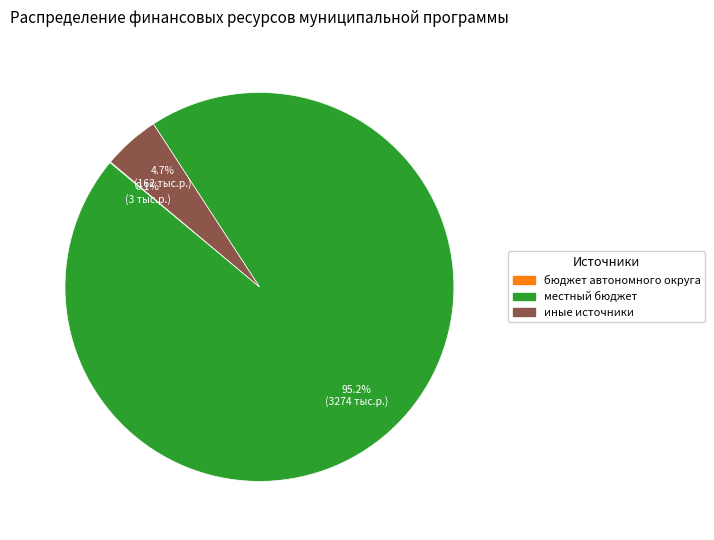

To the nearest percent, what is the average slice percentage?

33%